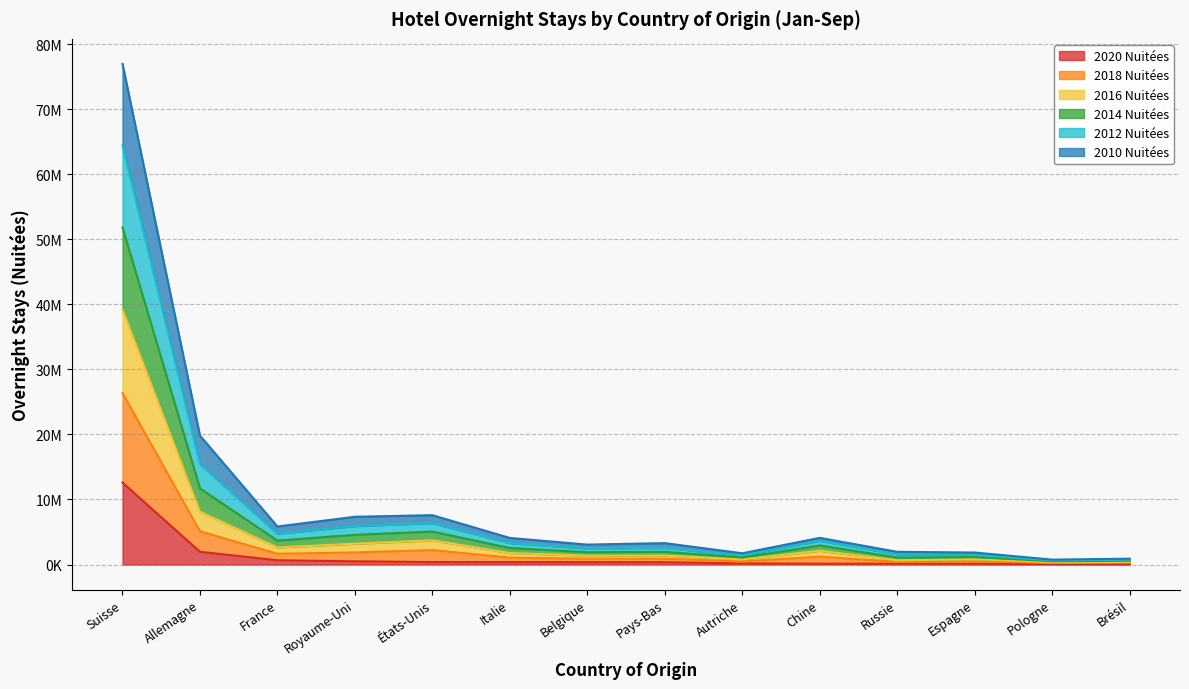

The 2020 Nuitées series shows 105161 at Espagne. True or false?

True